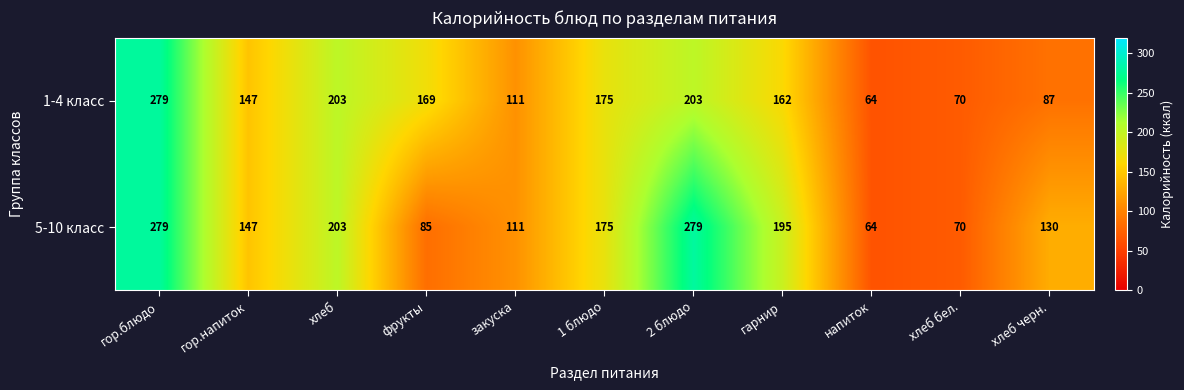

The value of 5-10 класс at напиток is 64. True or false?

True